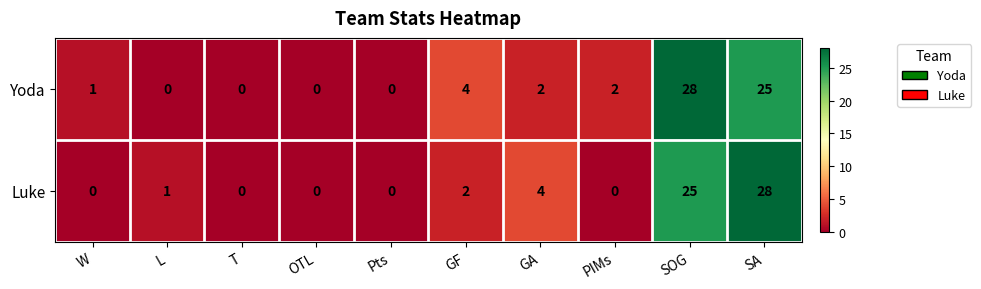

Reading right to left, transcribe all the data shown in this chart.

Yoda: SA=25	SOG=28	PIMs=2	GA=2	GF=4	Pts=0	OTL=0	T=0	L=0	W=1
Luke: SA=28	SOG=25	PIMs=0	GA=4	GF=2	Pts=0	OTL=0	T=0	L=1	W=0